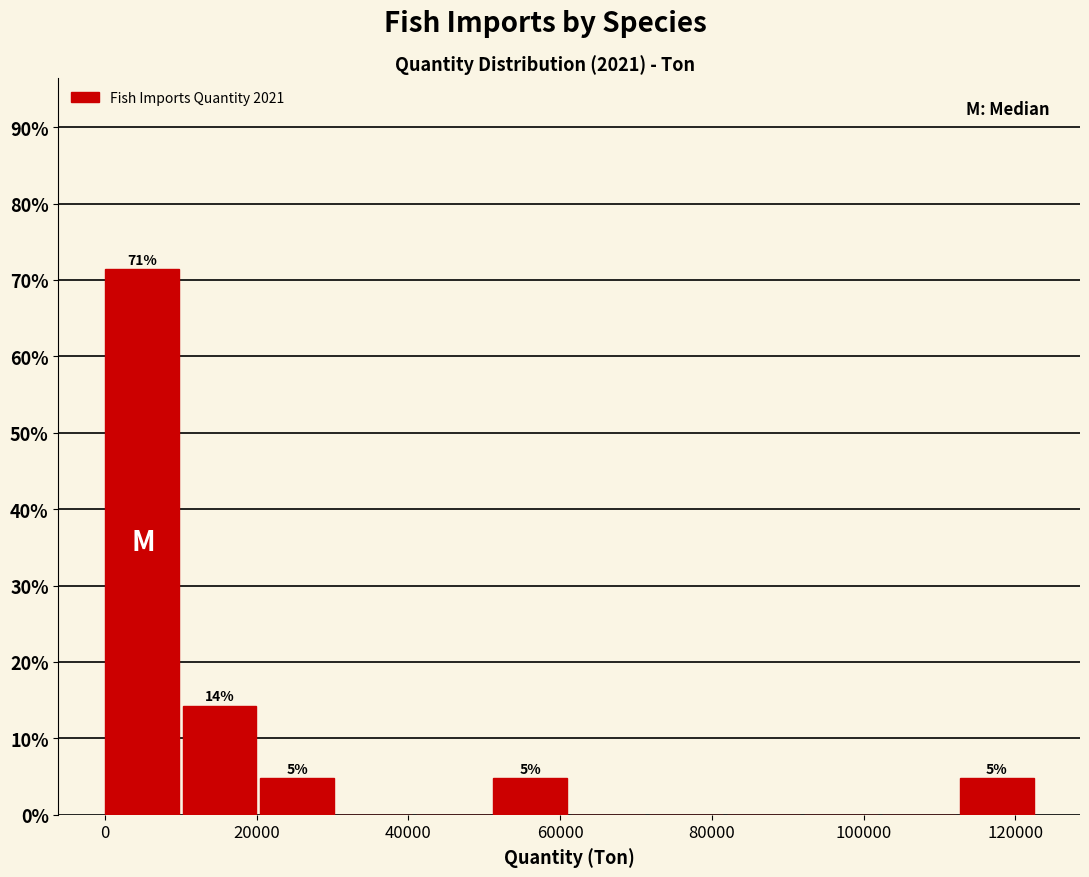

Over which range of the x-axis is the bar tallest?

0 to 10000